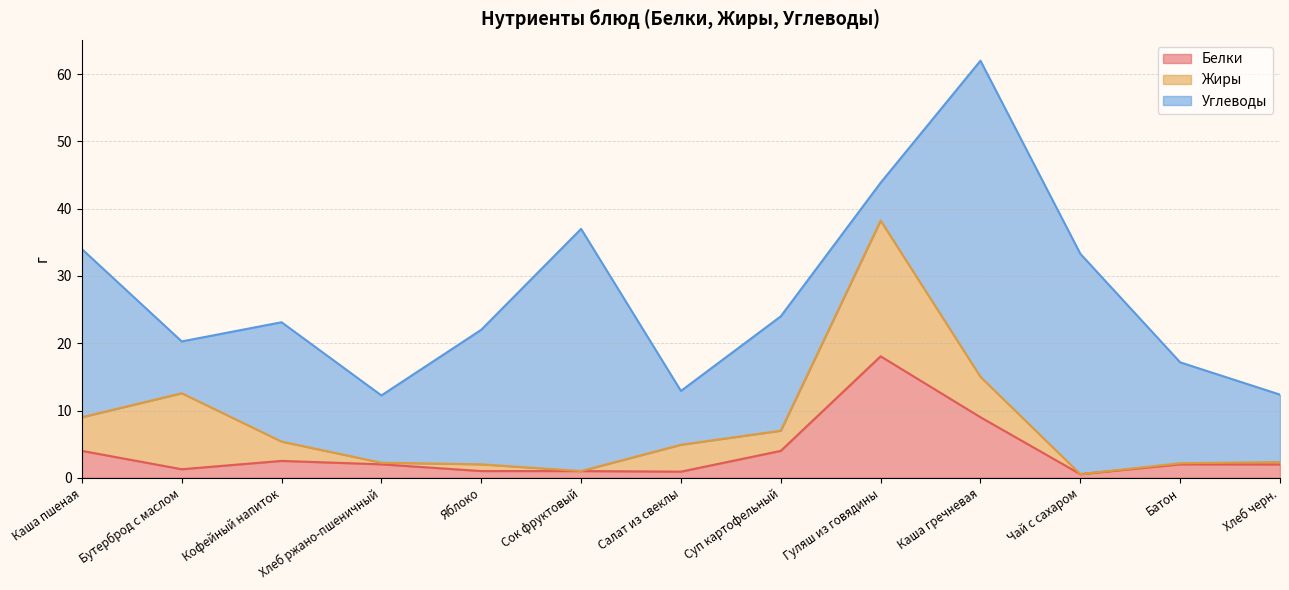

Between which two adjacent categories do Жиры and Углеводы first intersect?

Каша пшеная and Бутерброд с маслом